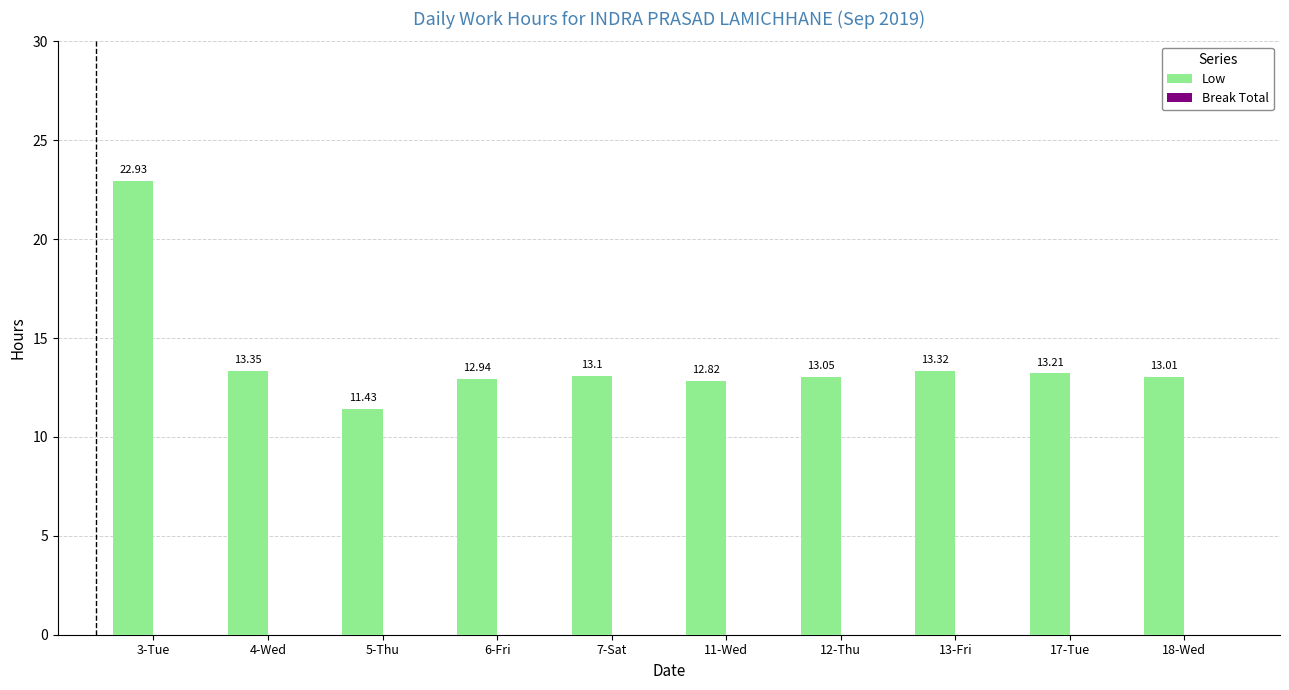

What is the average value?

13.9